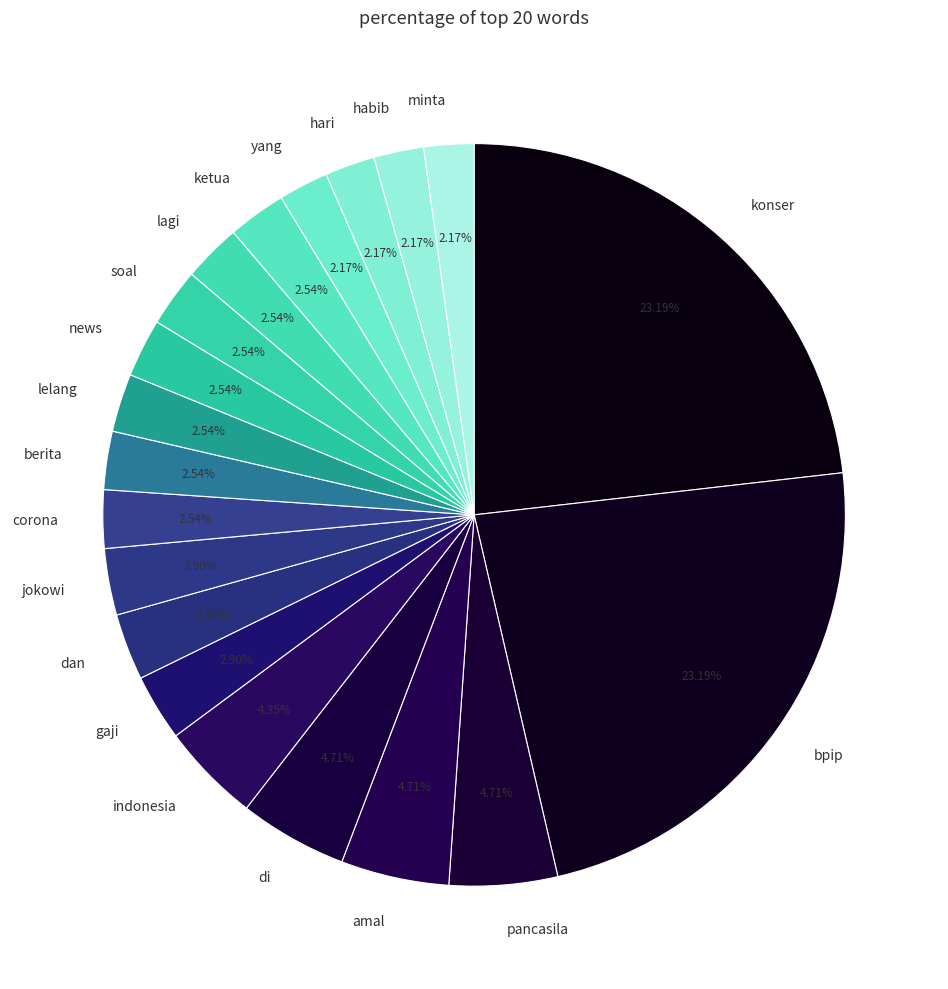

What percentage is NOT represented by gaji?

97.1%